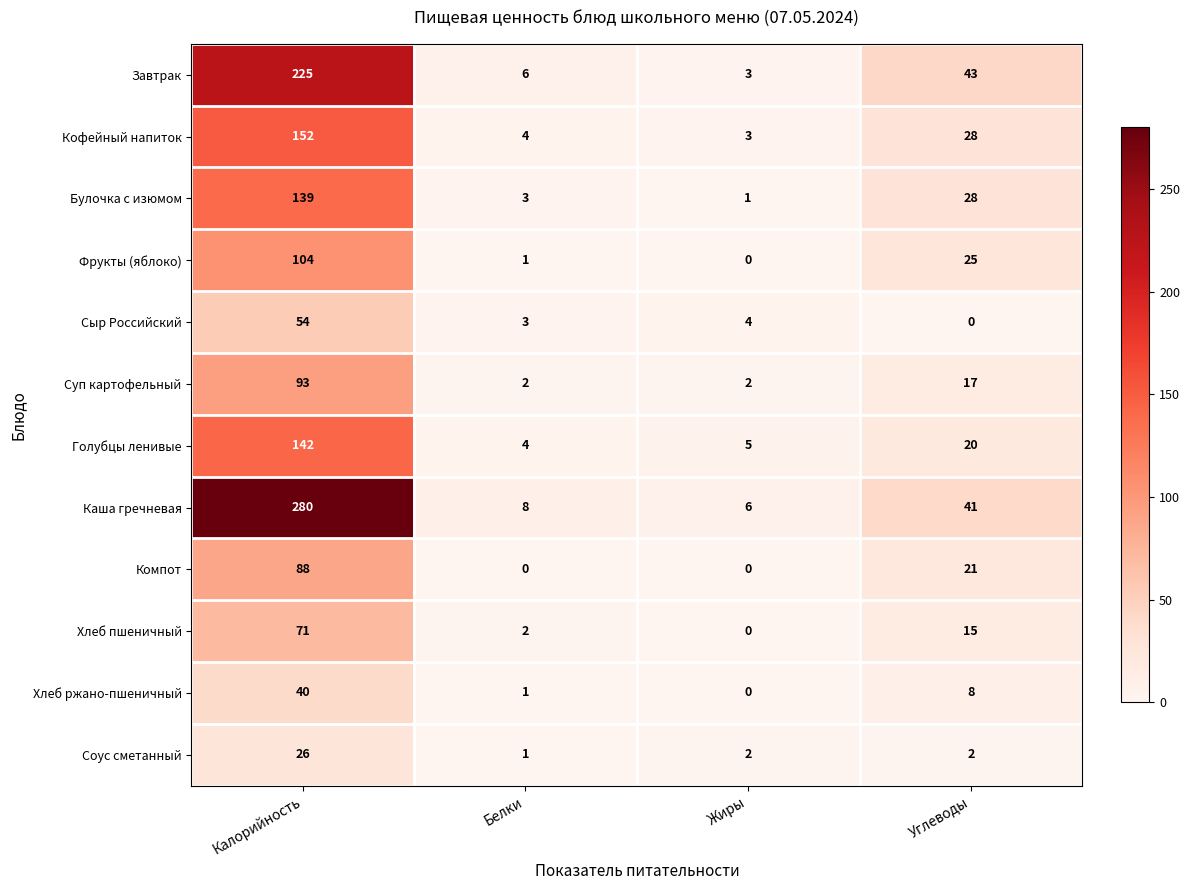

The value of Суп картофельный at Калорийность is 35. True or false?

False